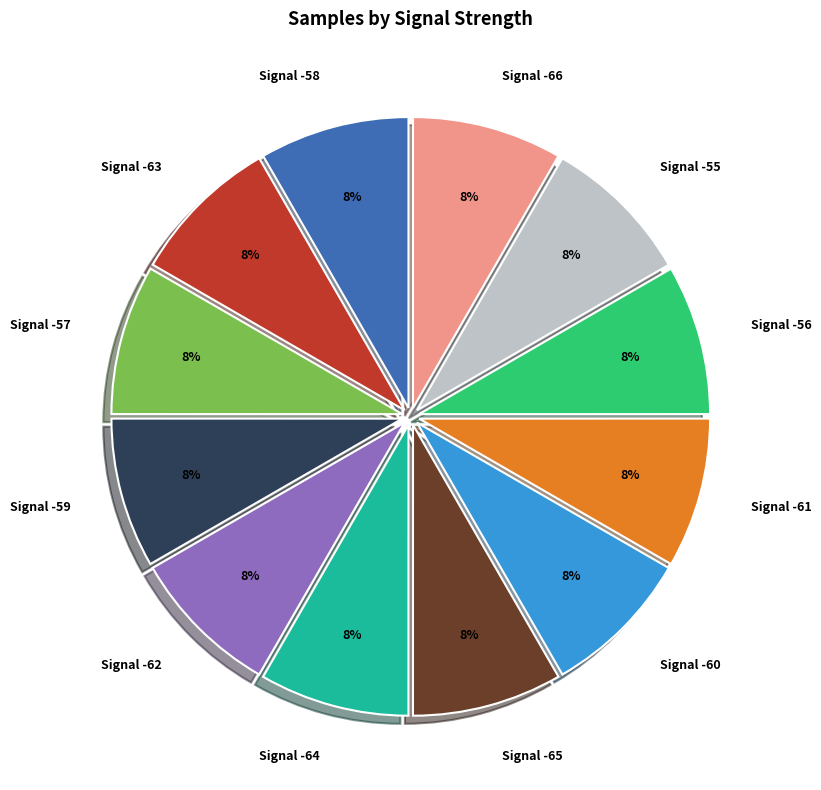

What is the ratio of the value at Signal -63 to the value at Signal -60?

1.0